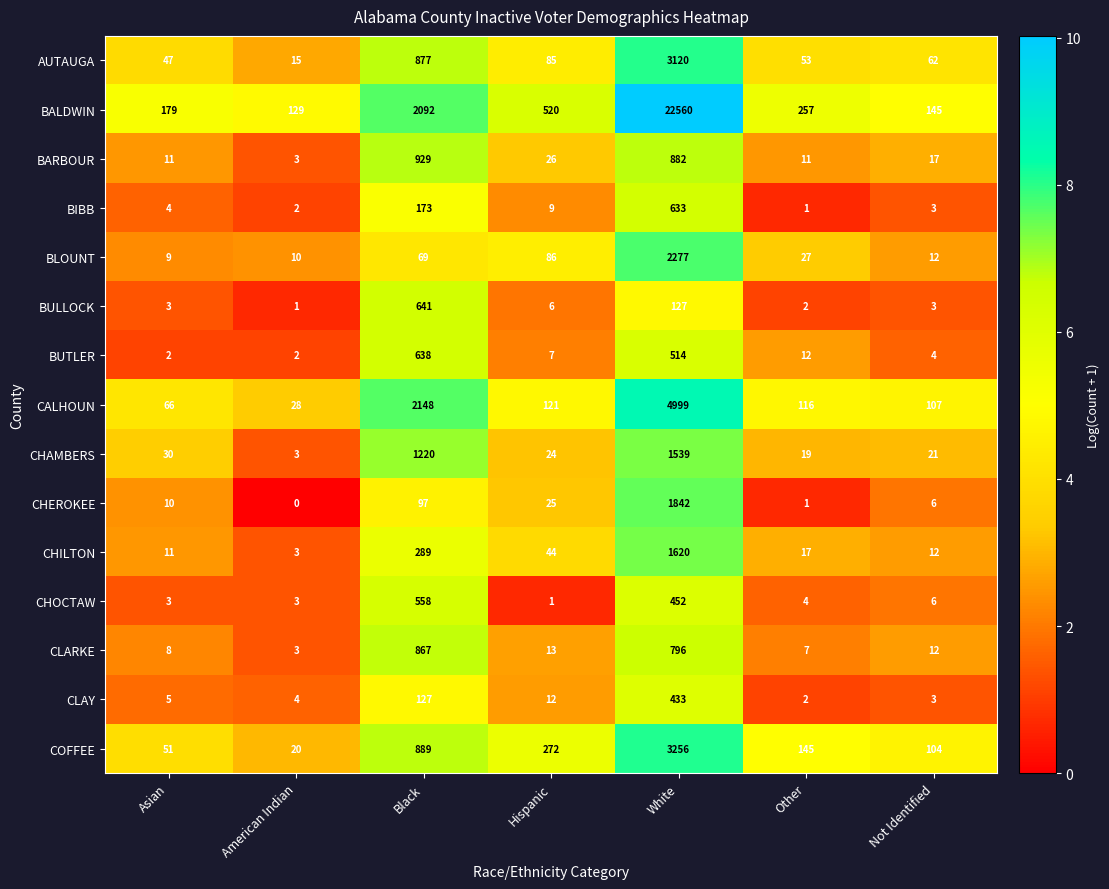

Is the value of BALDWIN at White greater than the value of CHAMBERS at Asian?

Yes